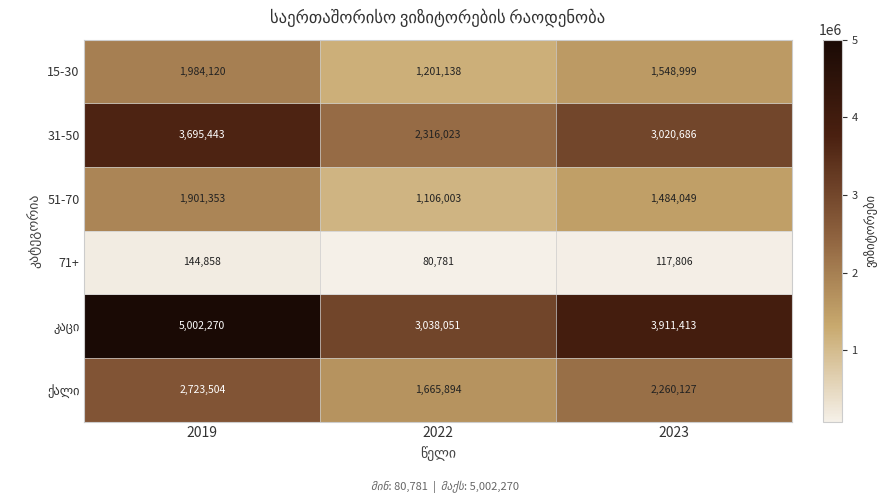

Read the 15-30 value at 2019, to the nearest 10.

1984120